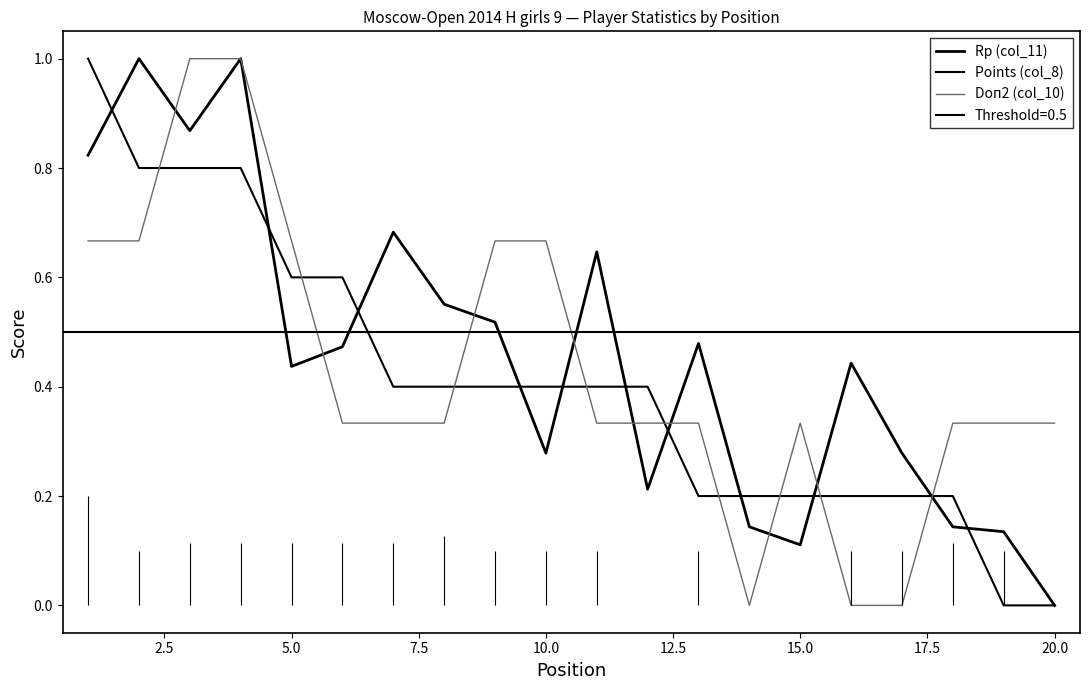

Reading left to right, extract all data points from this chart.

Rp (col_11): 0.8	1.0	0.9	1.0	0.4	0.5	0.7	0.6	0.5	0.3	0.6	0.2	0.5	0.1	0.1	0.4	0.3	0.1	0.1	0.0
Points (col_8): 1.0	0.8	0.8	0.8	0.6	0.6	0.4	0.4	0.4	0.4	0.4	0.4	0.2	0.2	0.2	0.2	0.2	0.2	0.0	0.0
Doп2 (col_10): 0.7	0.7	1.0	1.0	0.7	0.3	0.3	0.3	0.7	0.7	0.3	0.3	0.3	0.0	0.3	0.0	0.0	0.3	0.3	0.3